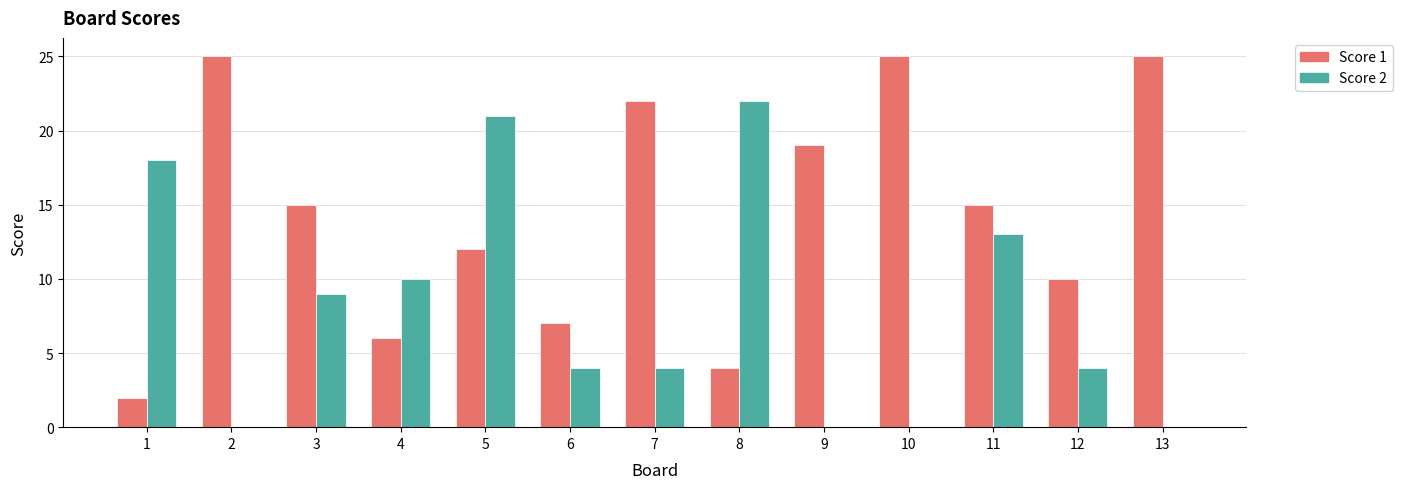

Between 1 and 10, which series saw the biggest shift?

Score 1